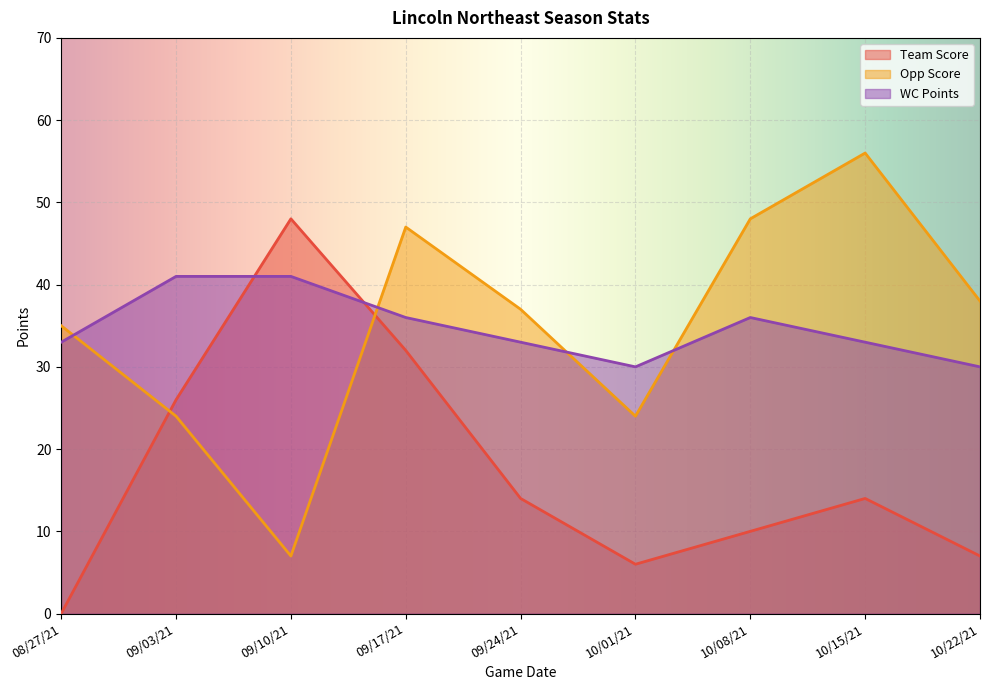

What are all the series names shown in the legend?

Team Score, Opp Score, WC Points